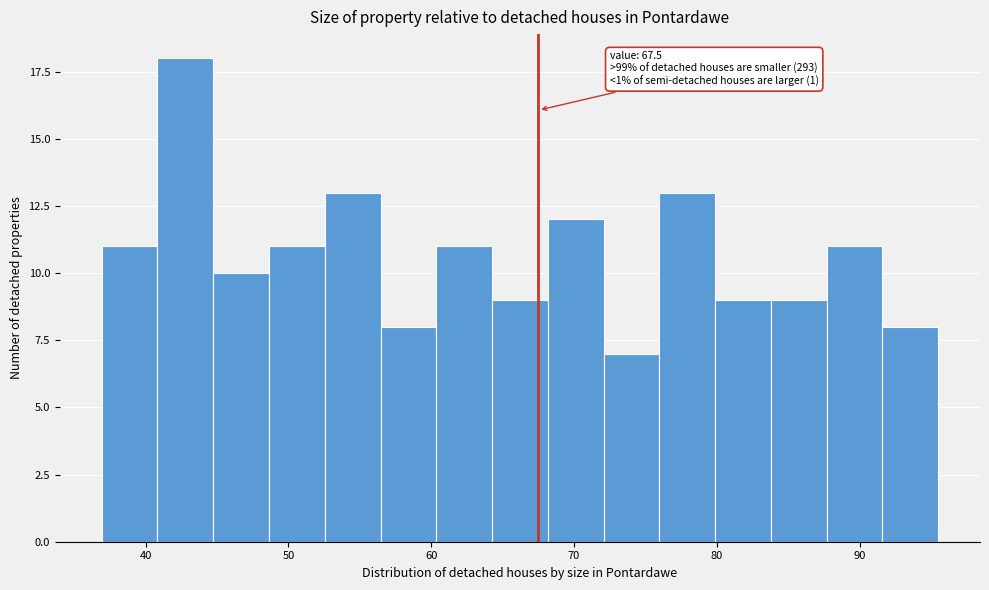

Around what value on the x-axis is the tallest bar? Give the approximate position of its centre, as read against the axis.

43